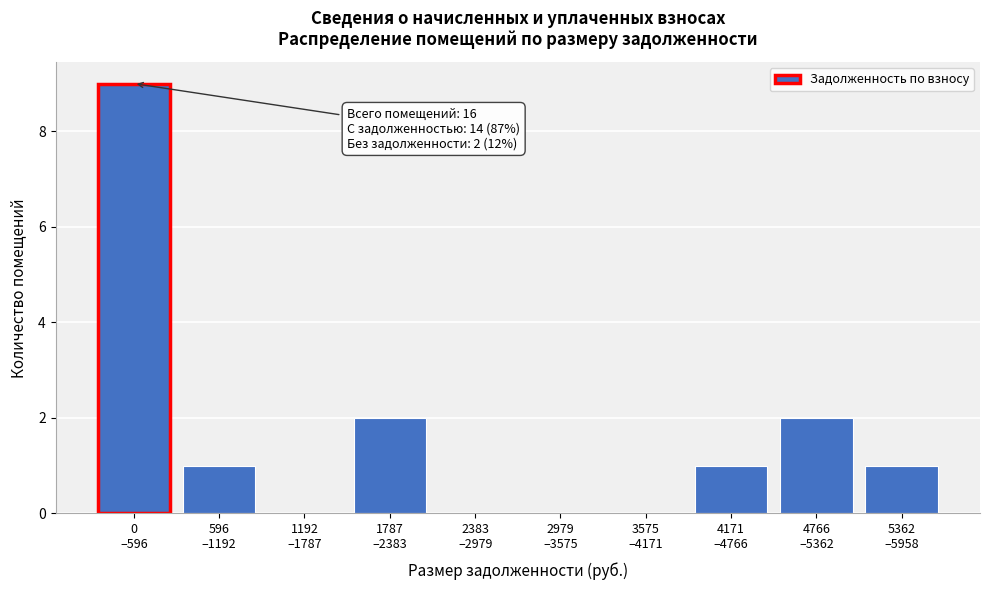

What is the sum of all values?

16